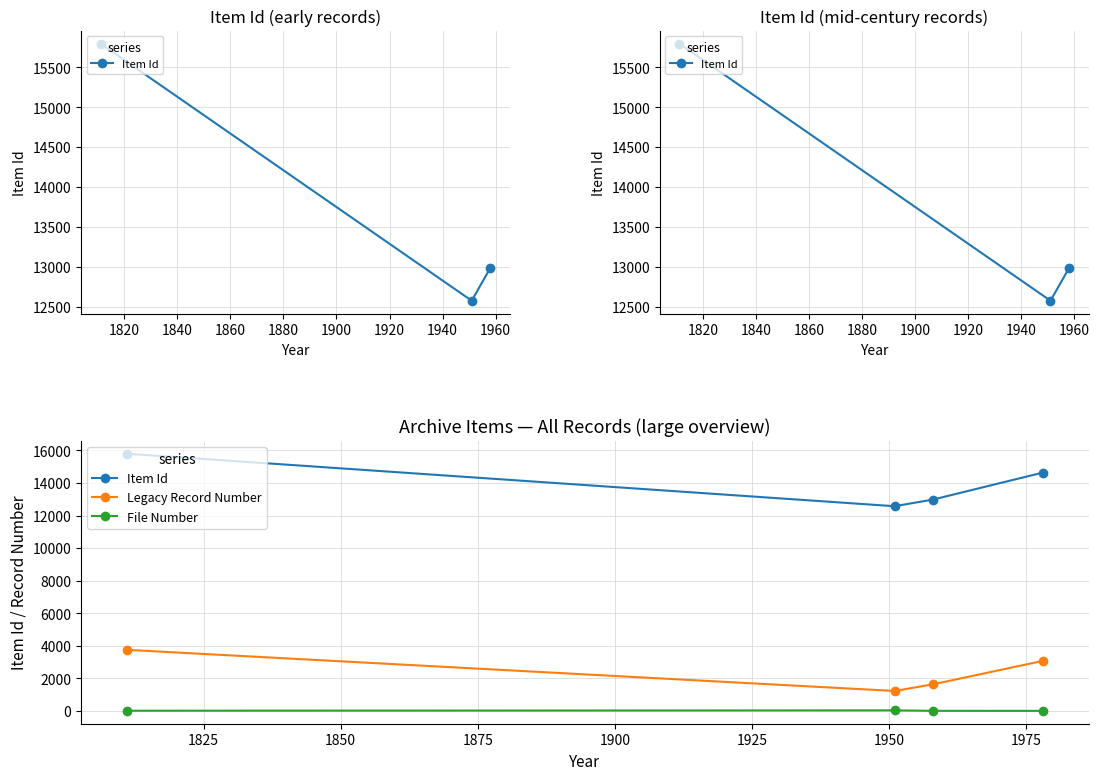

List the series in order of their overall mean, lowest first.

File Number, Legacy Record Number, Item Id